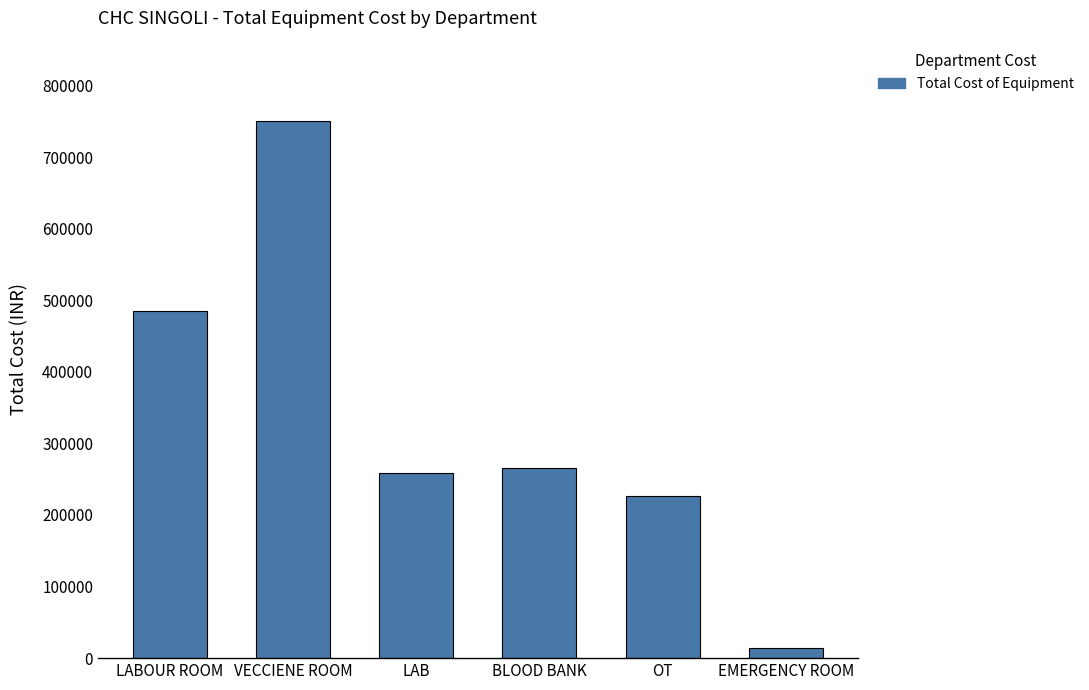

Between OT and BLOOD BANK, which is larger?

BLOOD BANK